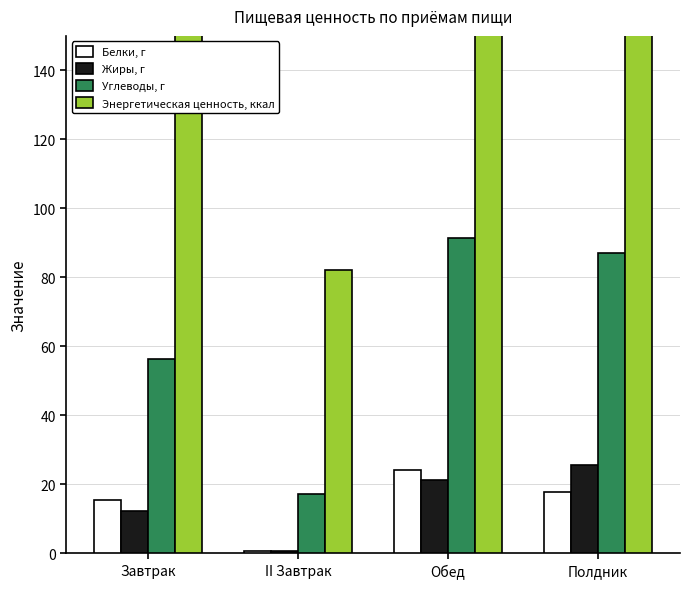

Reading left to right, transcribe all the data shown in this chart.

Белки, г: Завтрак=15.6	II Завтрак=0.7	Обед=24.1	Полдник=17.7
Жиры, г: Завтрак=12.2	II Завтрак=0.7	Обед=21.3	Полдник=25.5
Углеводы, г: Завтрак=56.4	II Завтрак=17.1	Обед=91.3	Полдник=87.2
Энергетическая ценность, ккал: Завтрак=399.5	II Завтрак=82.1	Обед=668.4	Полдник=664.5